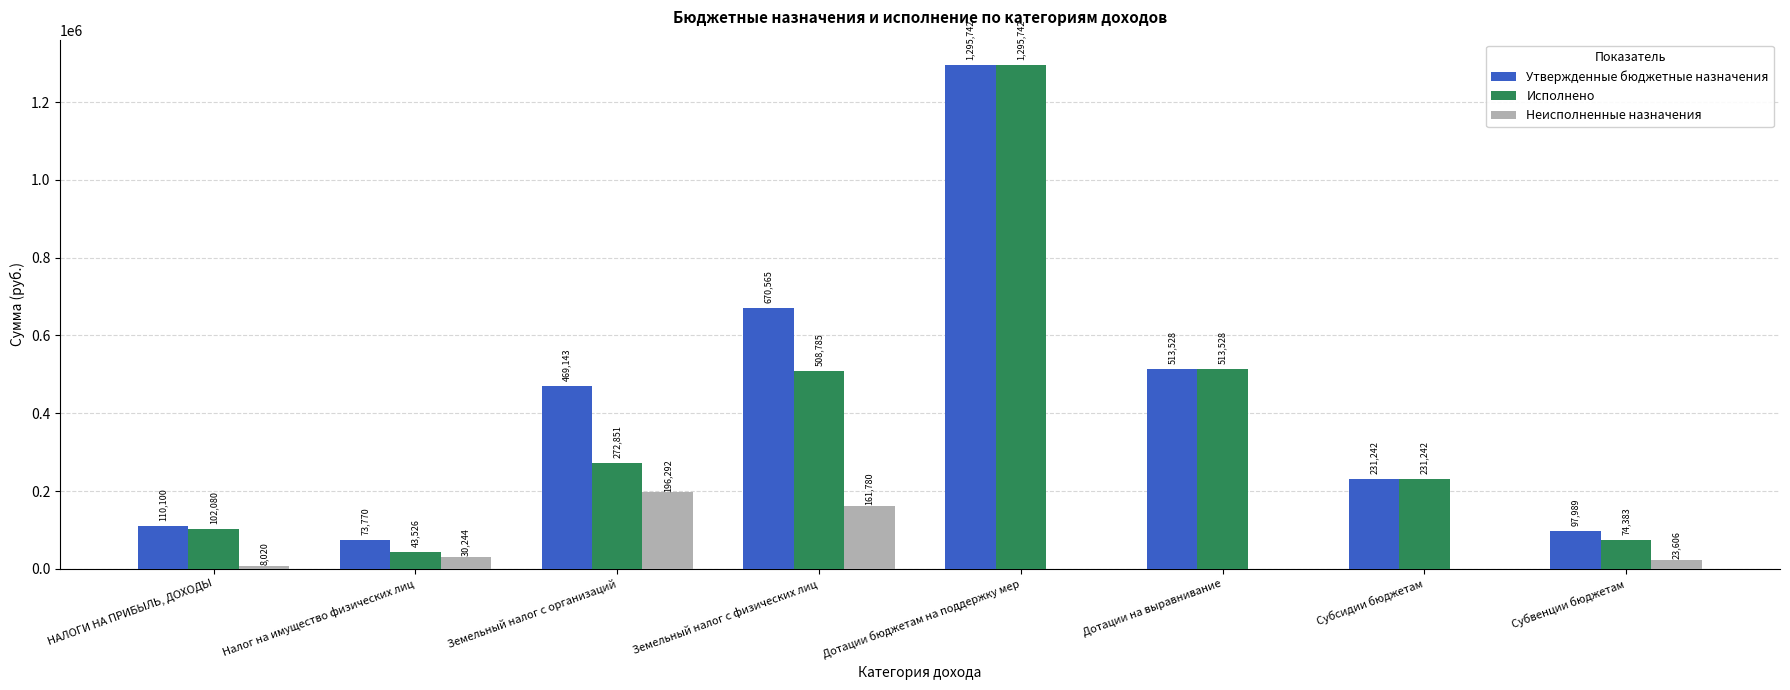

Read the Исполнено value at Налог на имущество физических лиц.

43525.6